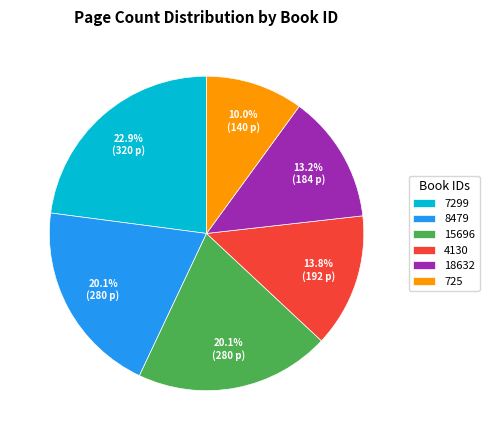

Is it true that 18632 is 4% of the pie?

False